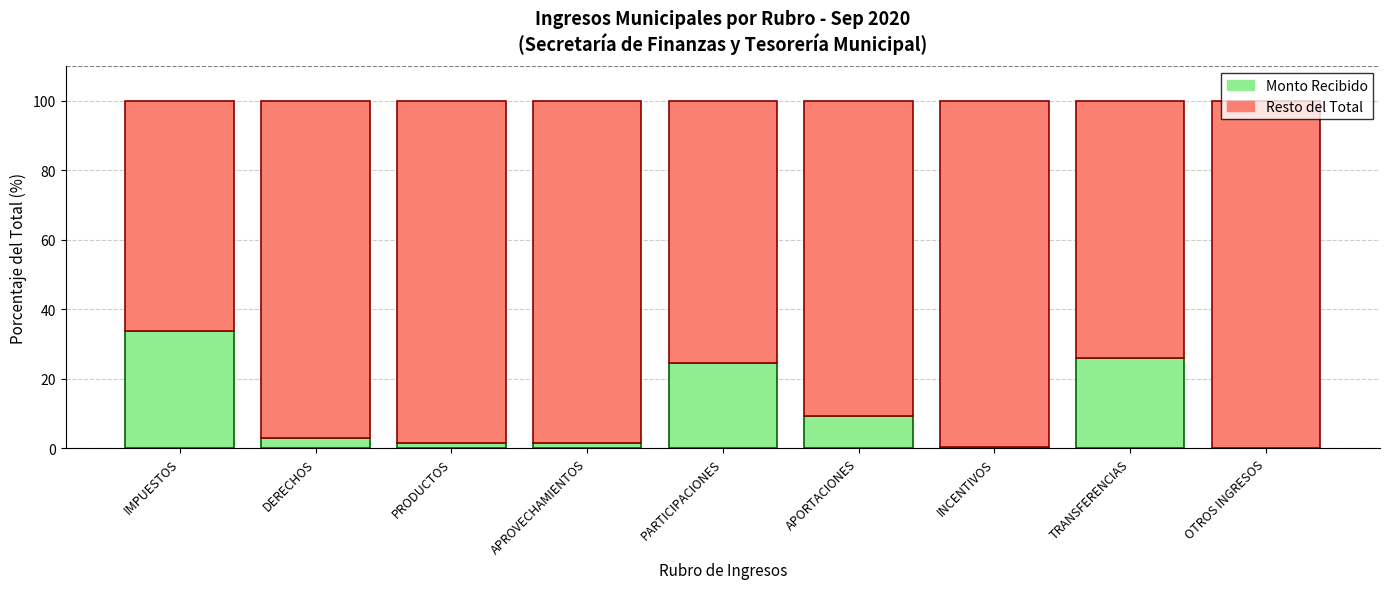

How many series are shown in this chart?

2